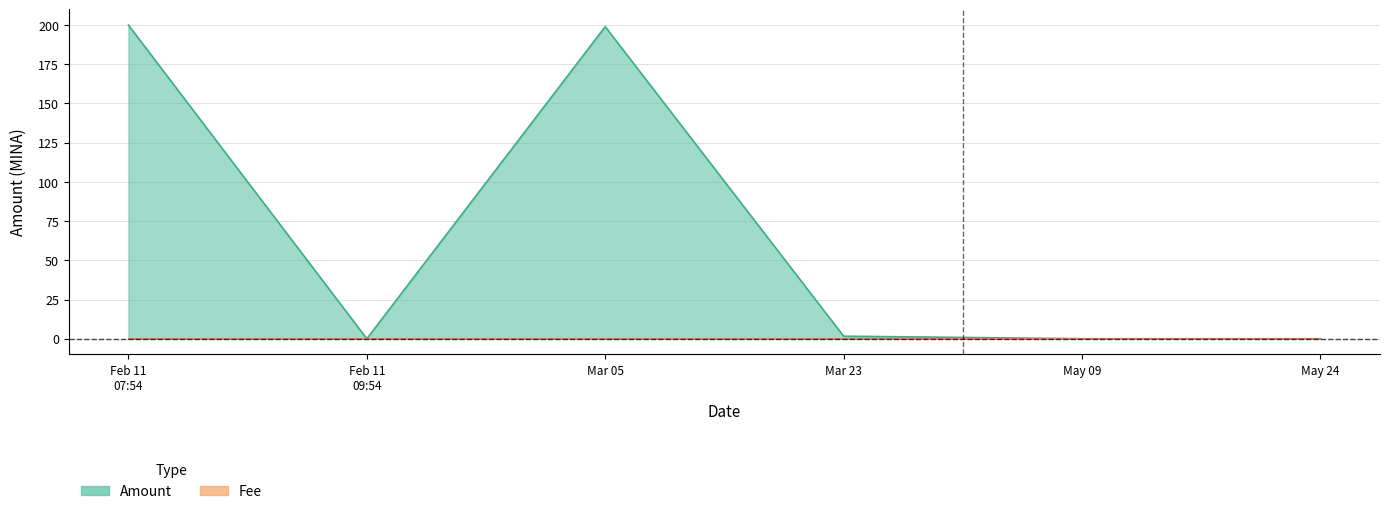

What is the difference between the second highest and second lowest values in the Amount series?

199.0